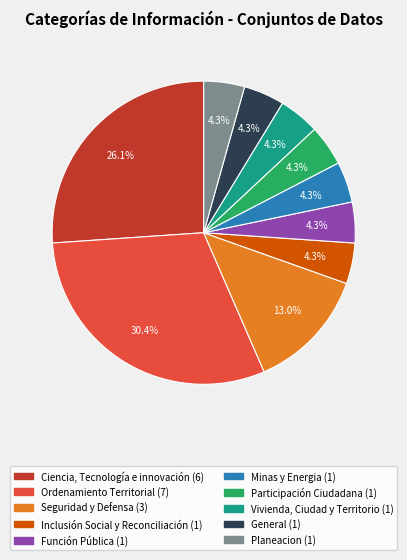

What is the ratio of the value at Minas y Energia to the value at Seguridad y Defensa?

0.3